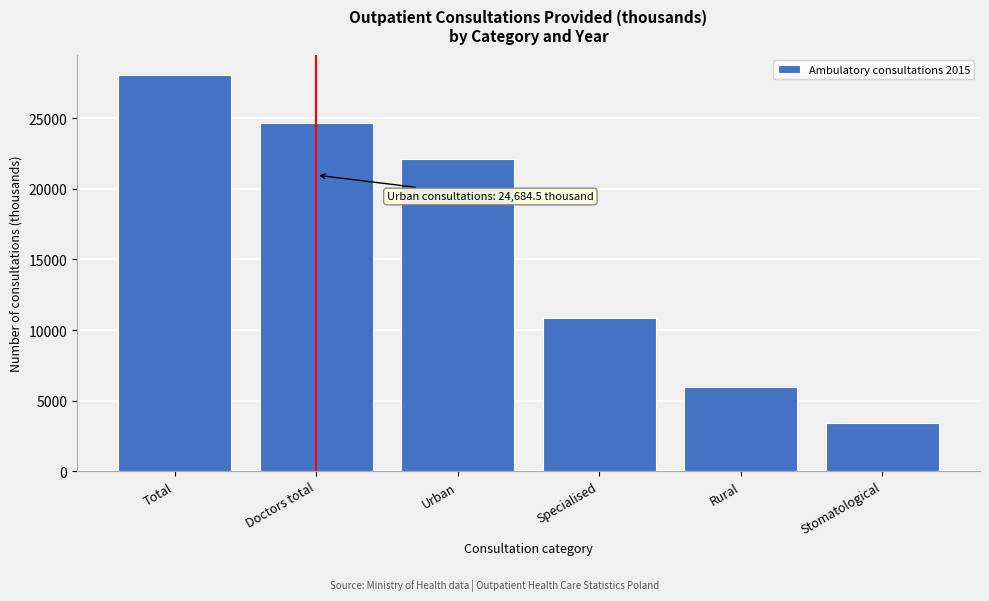

Reading left to right, extract all data points from this chart.

Total=28107.4	Doctors total=24684.5	Urban=22124.4	Specialised=10879.7	Rural=5983.0	Stomatological=3422.9